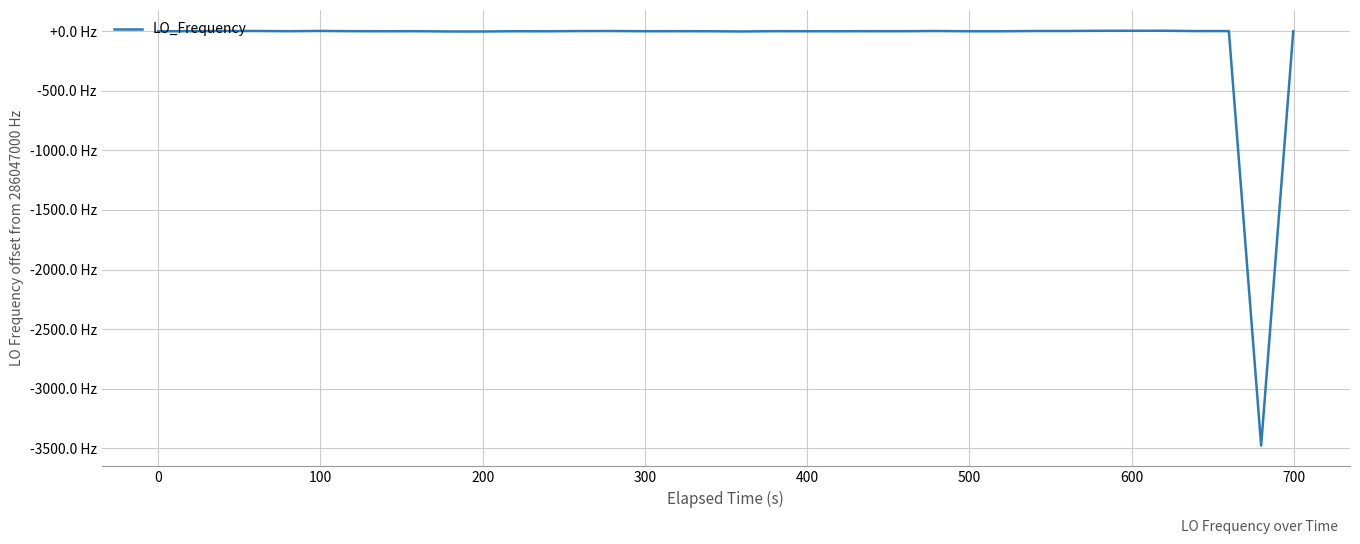

Does the chart display data point markers on the line(s)?

No